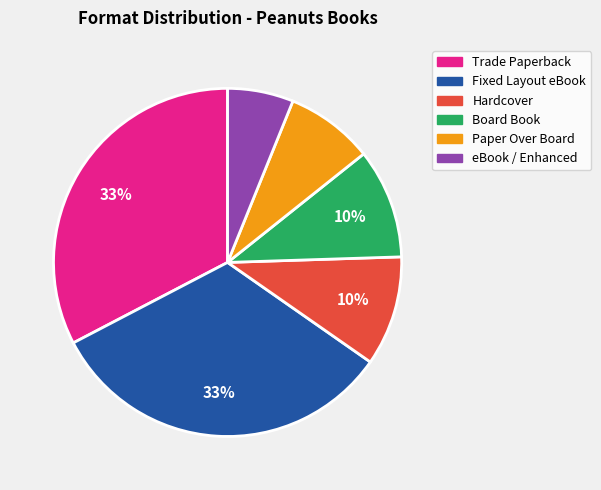

Does any single category account for the majority?

No